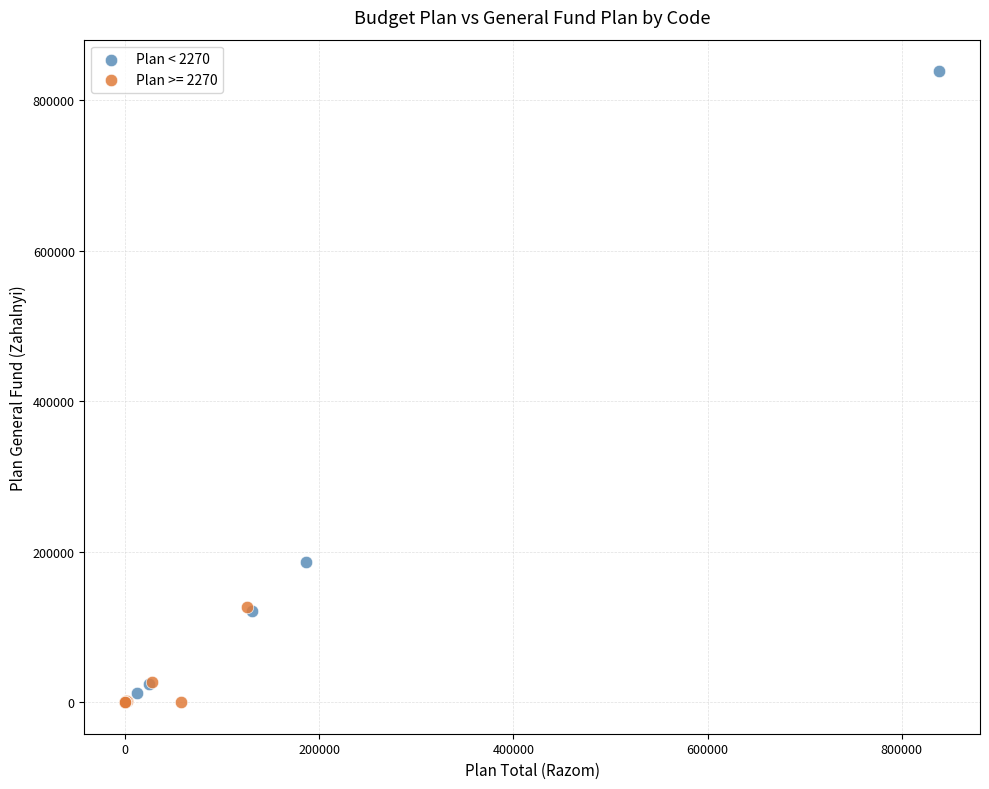

Which series has the largest Y range (max minus min)?

Plan < 2270